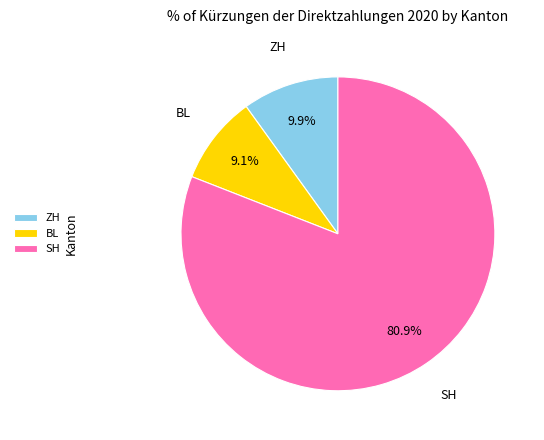

To the nearest percent, what portion does SH represent?

81%